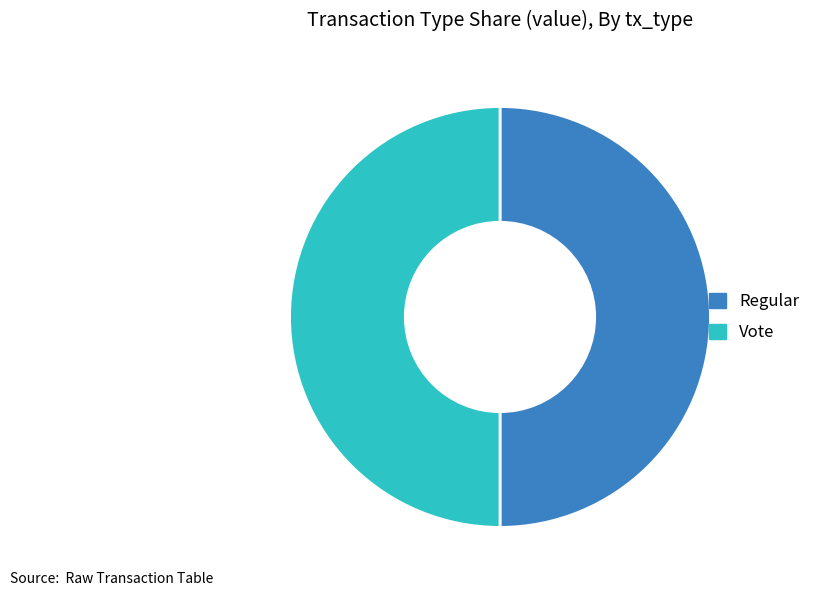

Combined, do Regular and Vote account for over 50%?

Yes